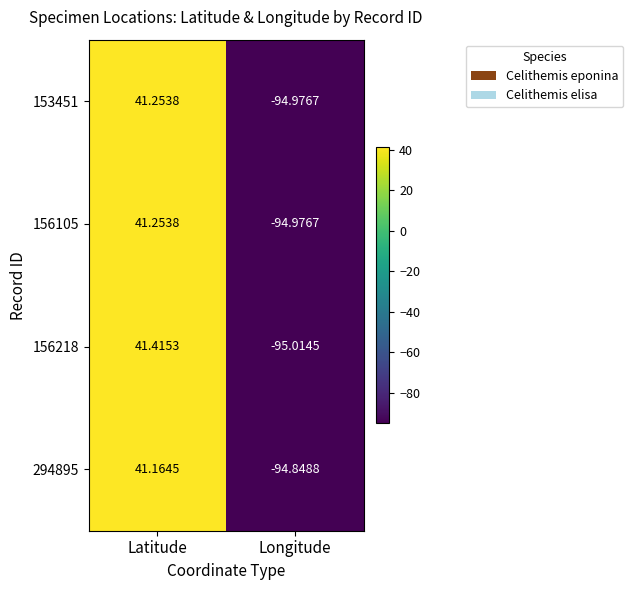

At which label does 156105 reach its minimum?

Longitude